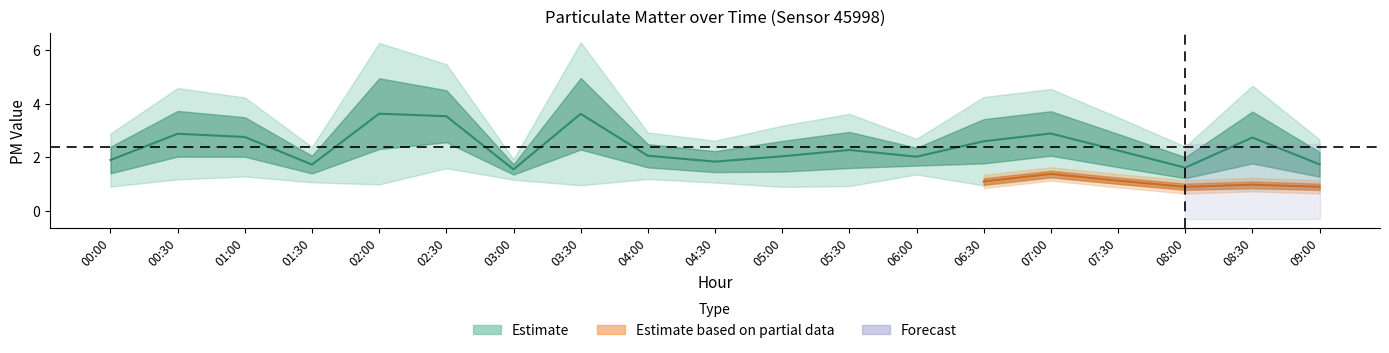

Does the chart display data point markers on the line(s)?

No